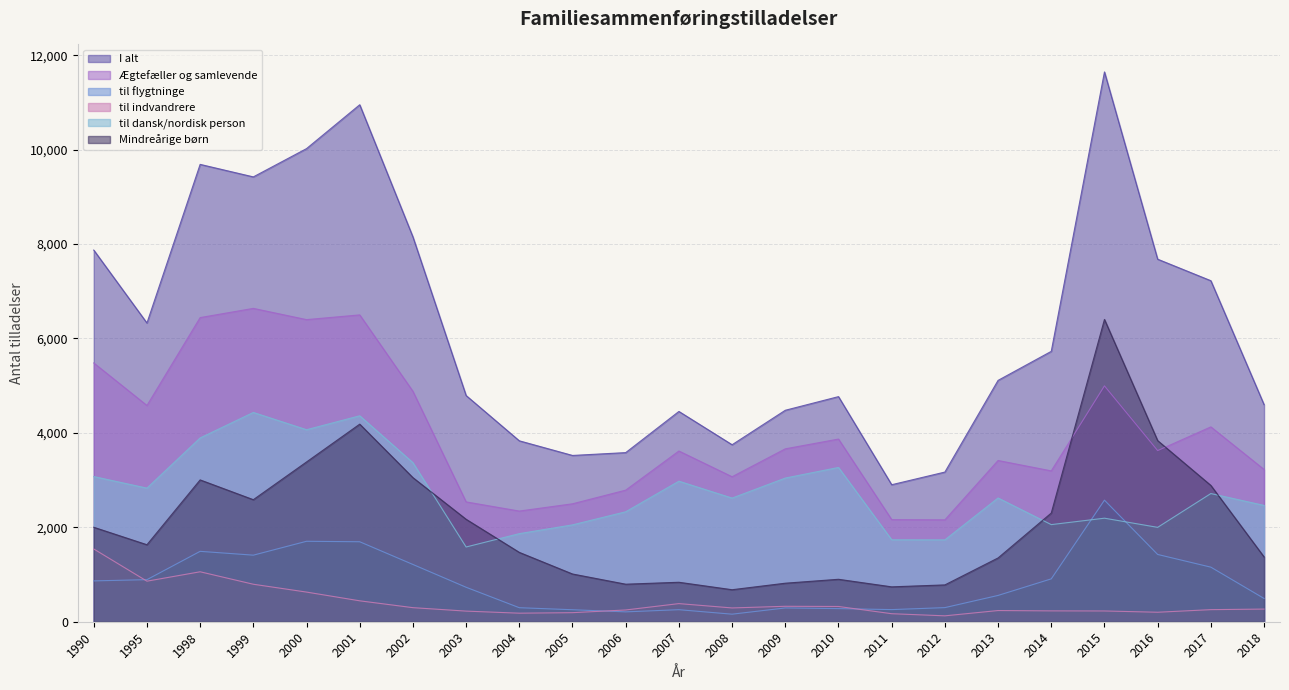

Count the number of data series in this chart.

6